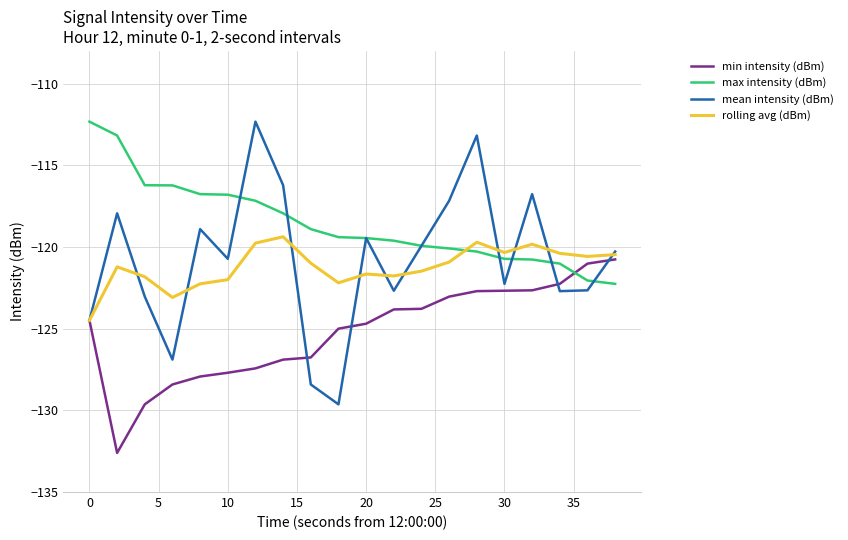

Which series has the largest total across all categories?

max intensity (dBm)